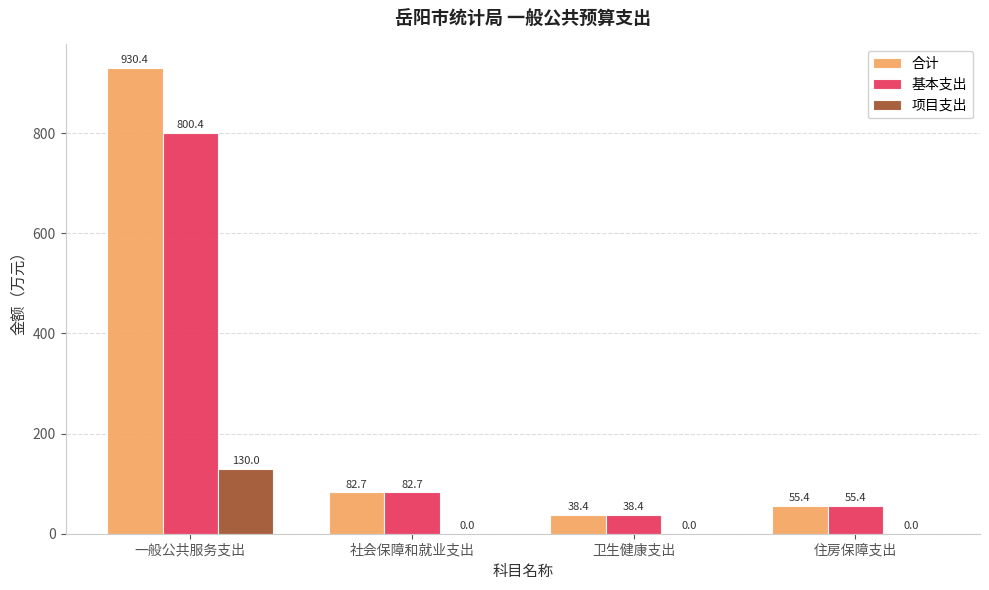

Which series changed the most between 一般公共服务支出 and 住房保障支出?

合计